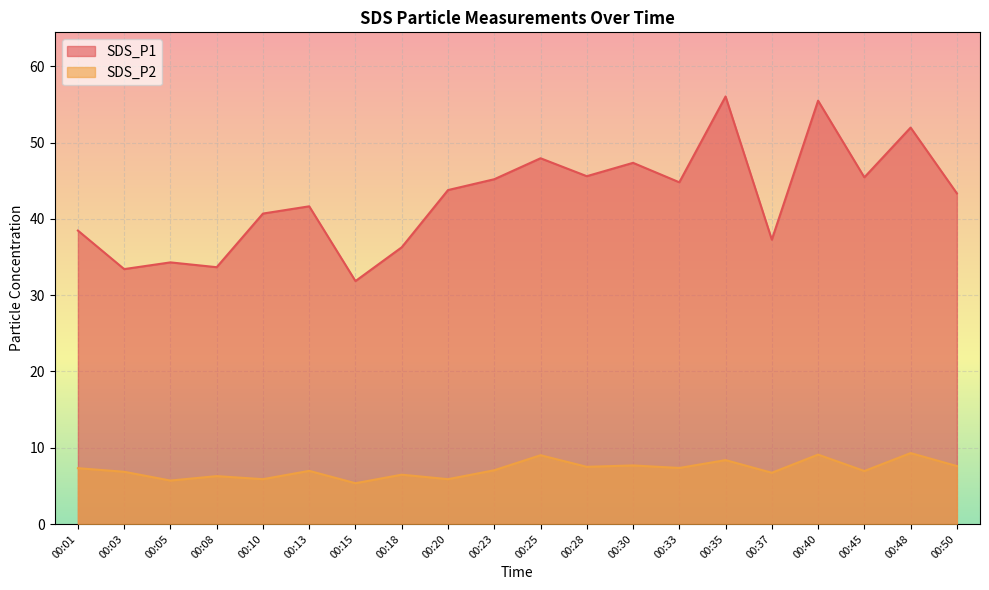

The SDS_P1 series shows 34.3 at 00:05. True or false?

True